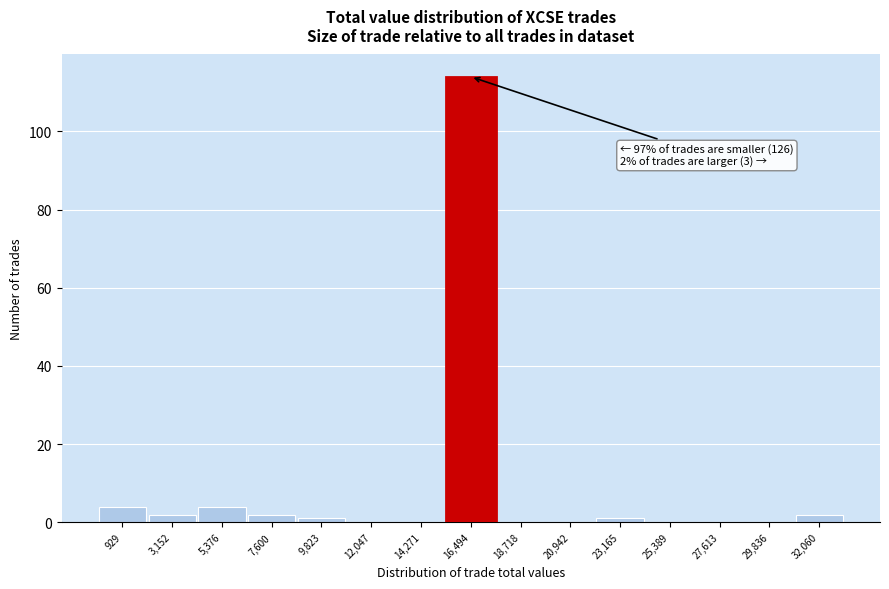

Reading left to right, what are all the values shown in this chart?

929=4	3,152=2	5,376=4	7,600=2	9,823=1	12,047=0	14,271=0	16,494=114	18,718=0	20,942=0	23,165=1	25,389=0	27,613=0	29,836=0	32,060=2